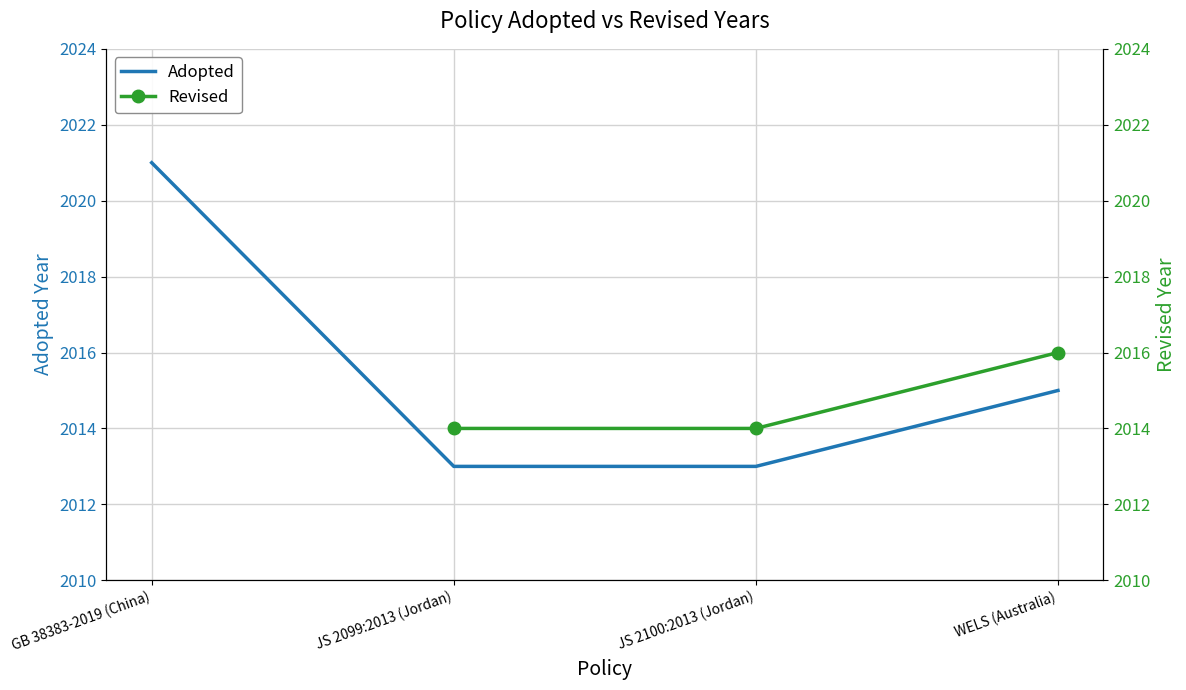

True or false: Adopted and Revised cross at least once.

False